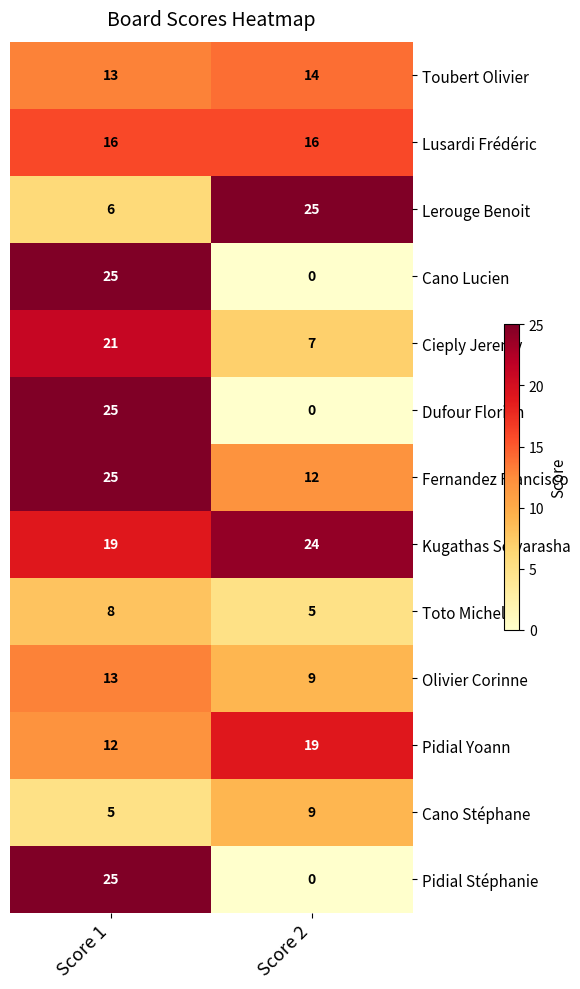

Which series has the largest total across all categories?

Kugathas Selvarasha